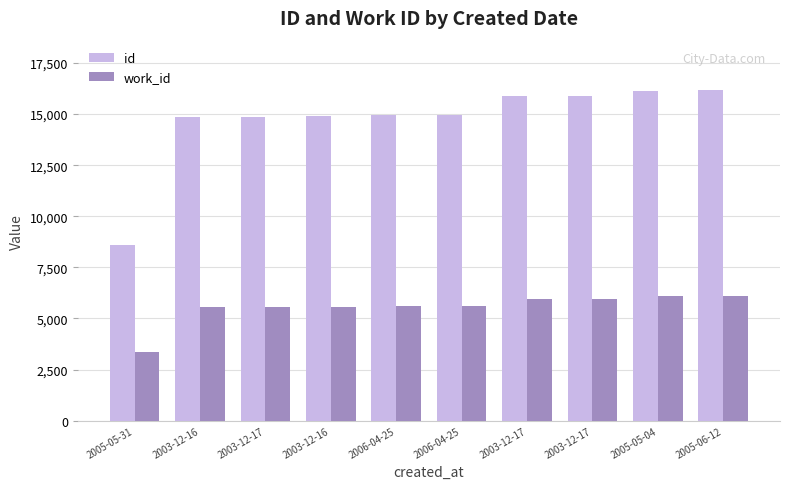

Does the chart contain any negative values?

No